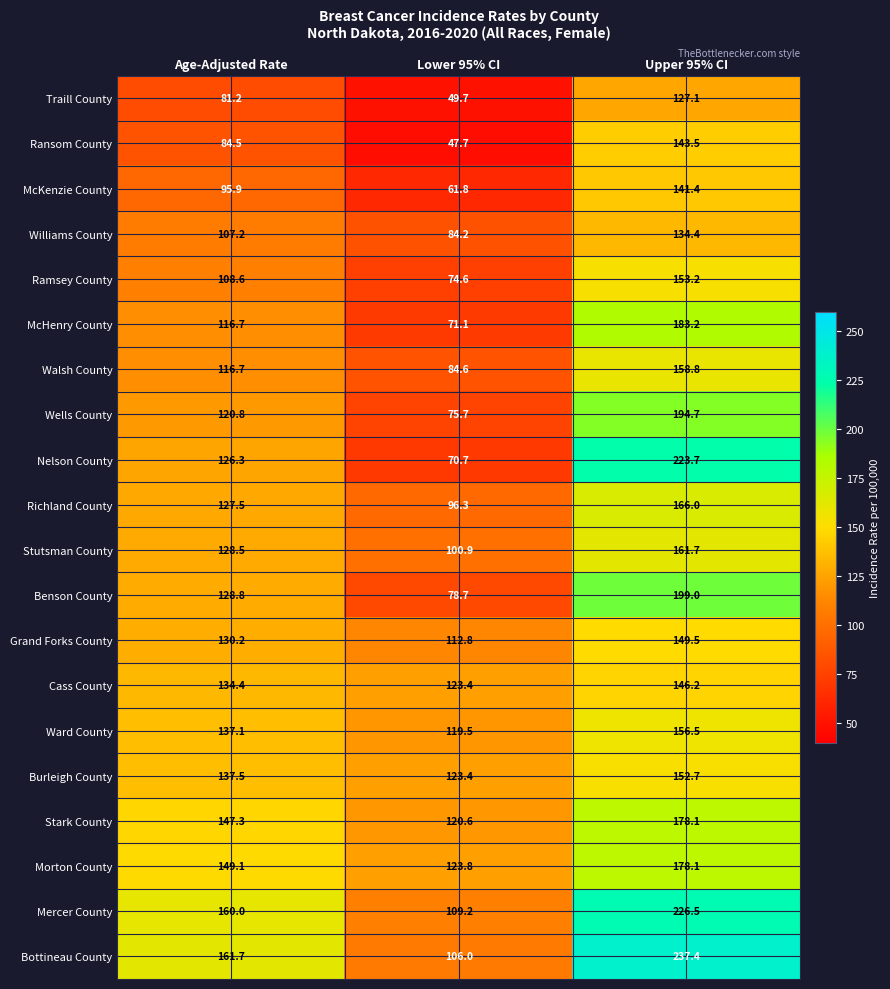

What value does the Cass County series have at Age-Adjusted Rate?

134.4